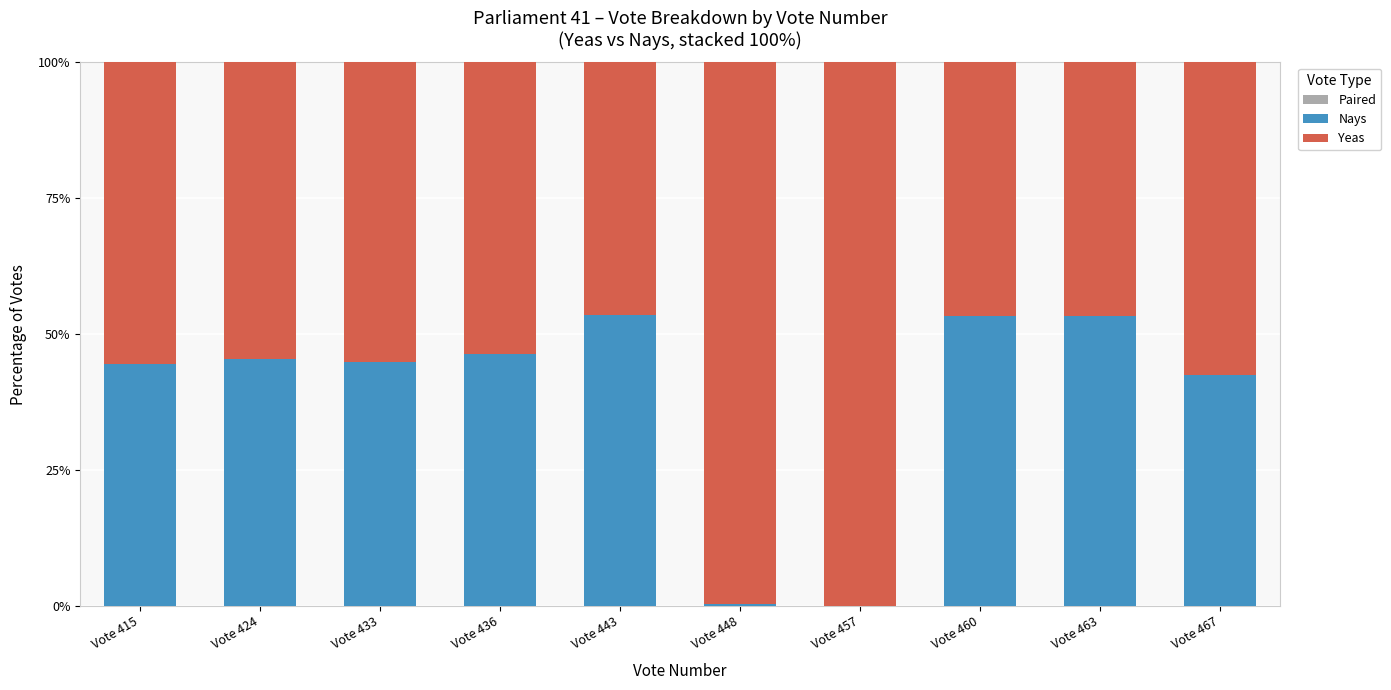

The Nays series shows 0.4 at Vote 448. True or false?

True